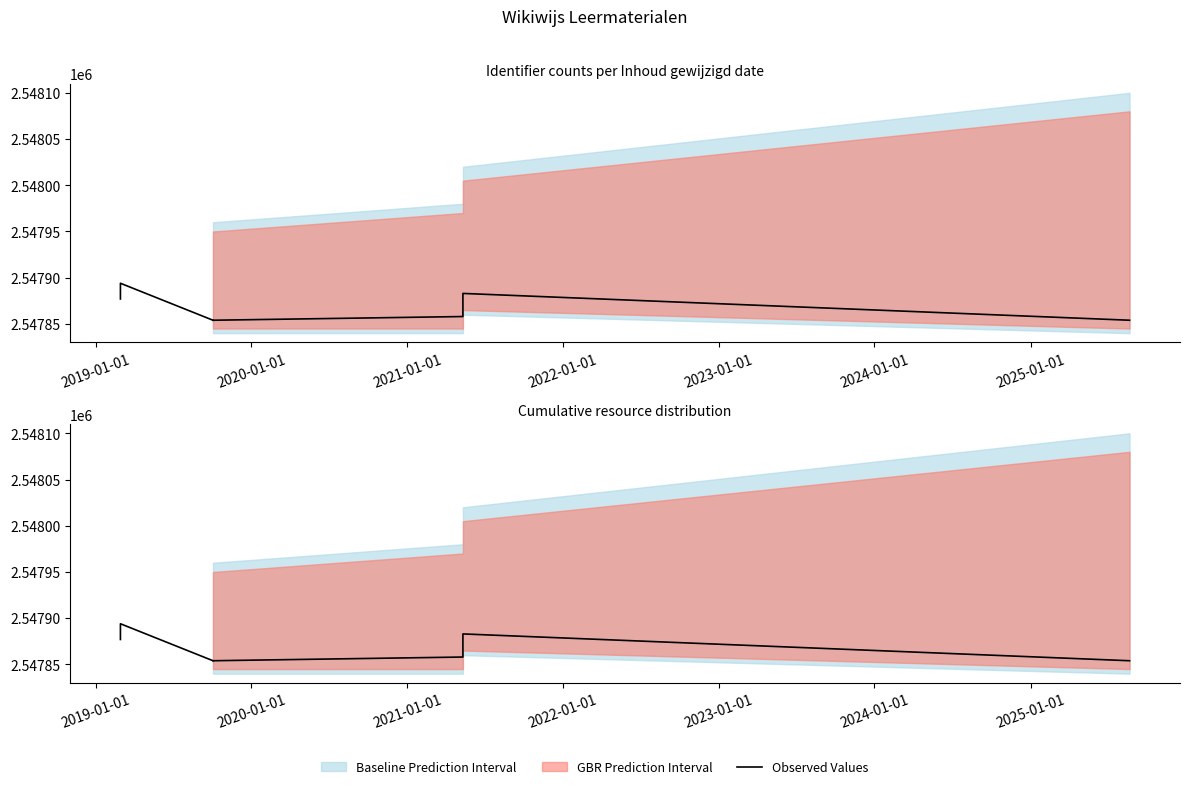

Is it true that the value at 2020-01-01 is 960509?

False